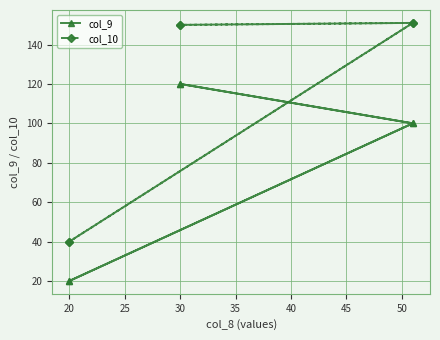

Reading left to right, transcribe all the data shown in this chart.

col_9: 20	100	120	120	100	20
col_10: 40	151	150	150	151	40